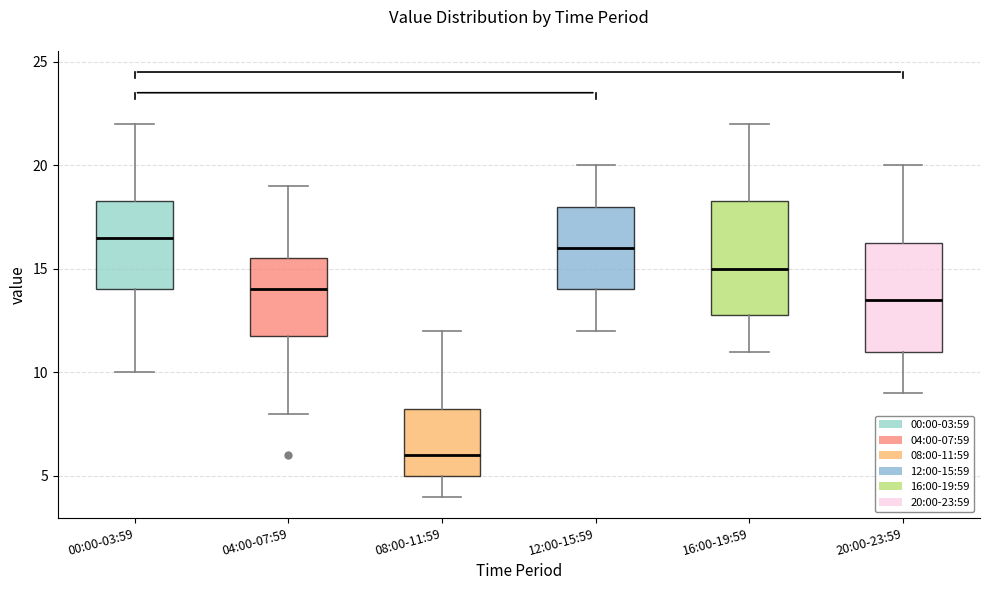

Where is the upper edge of the box for 12:00-15:59 on the y-axis? The values are not printed on the chart, so give them approximately, as read against the axis.

18.0